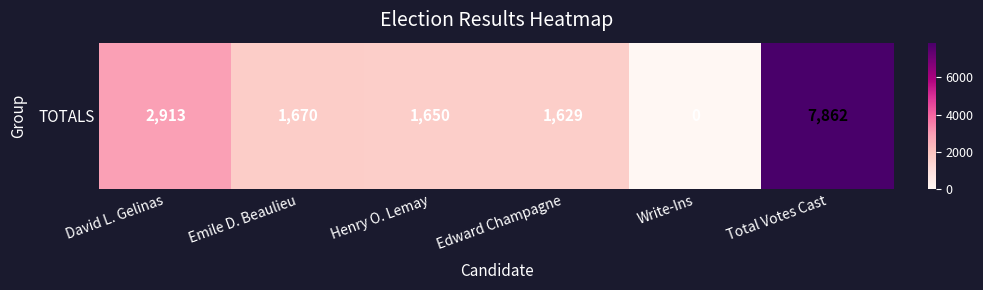

How many data points are above 1670?

2